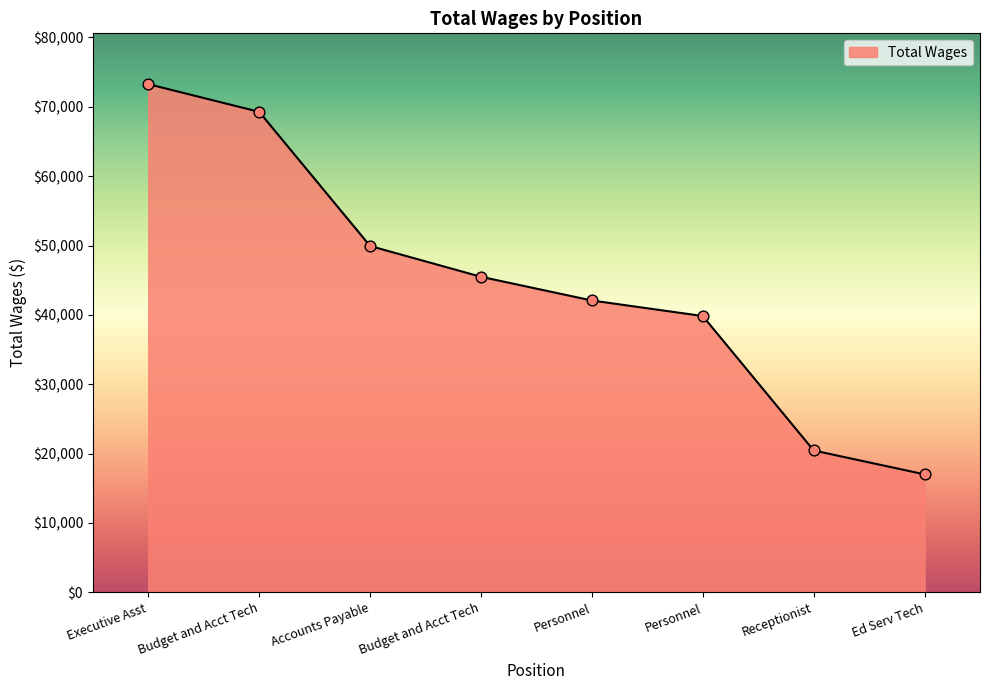

Between Personnel and Personnel, which is larger?

Personnel